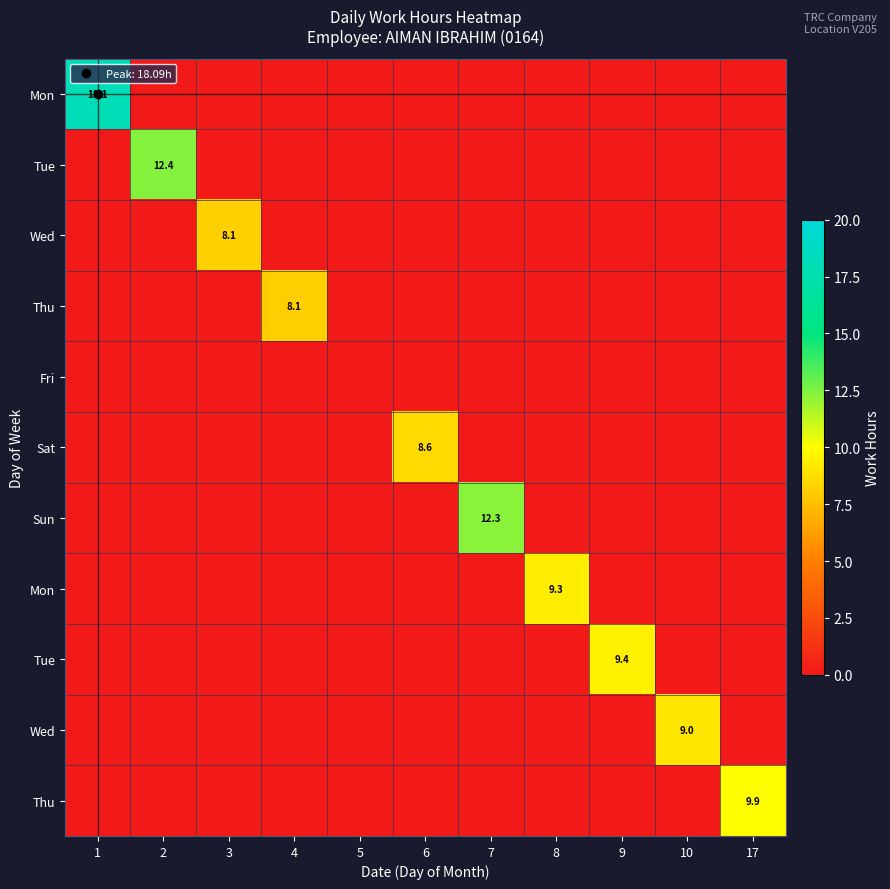

Between 7 and 10, which is larger?

7